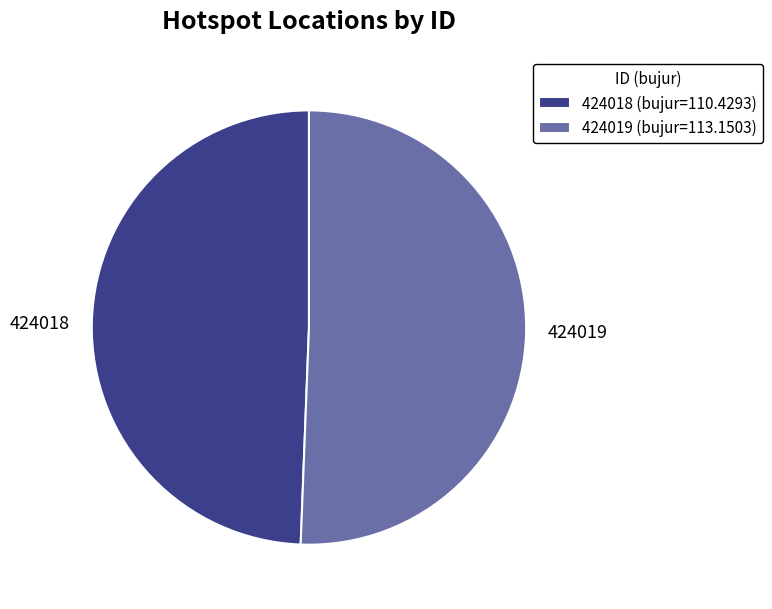

True or false: 424018 accounts for 49% of the total.

True